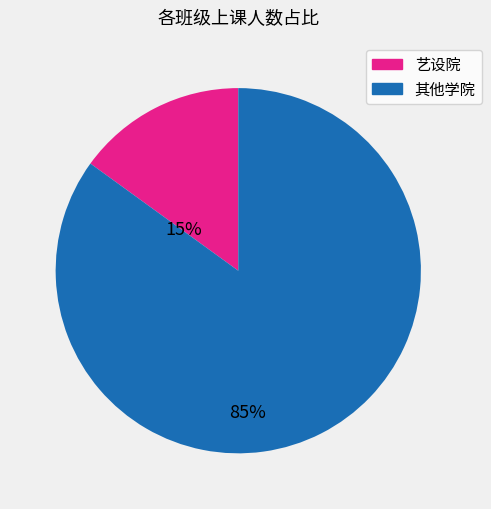

Is there any slice that represents more than half of the pie?

Yes